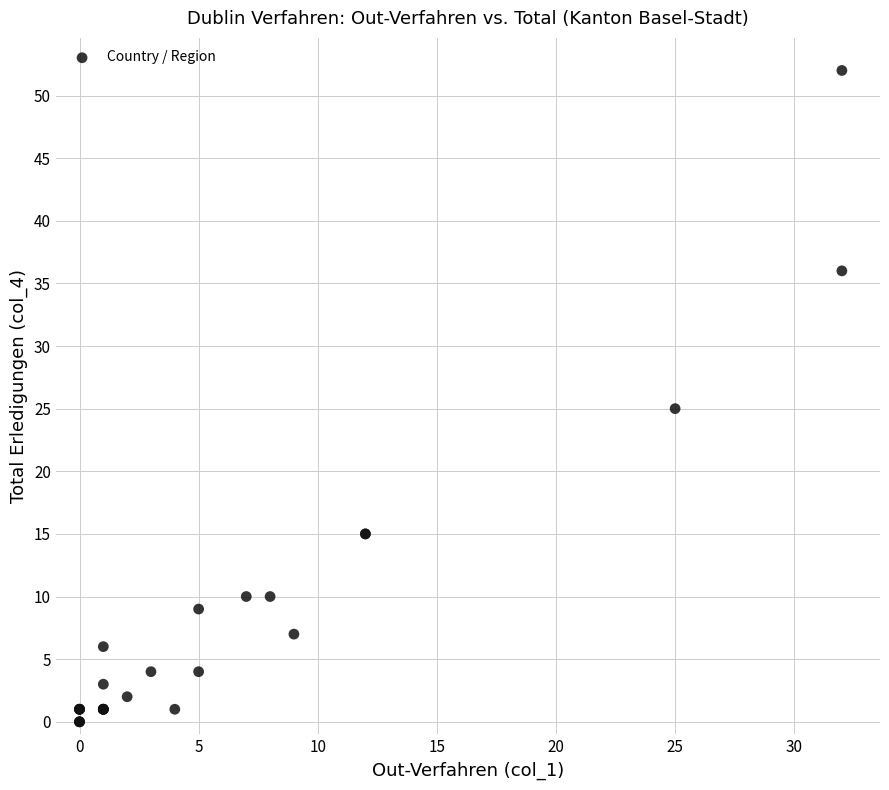

What Y value in the scatter plot is closest to 26?

25